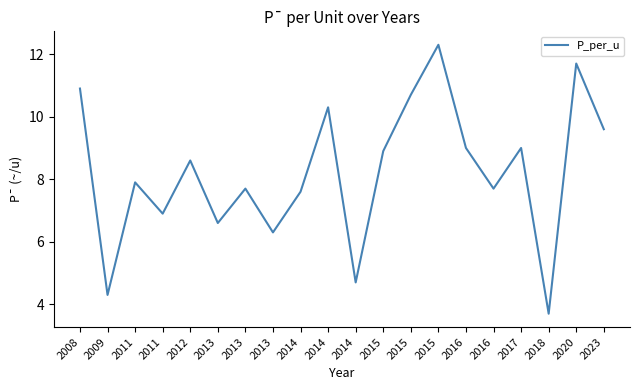

At which category does the data reach its first local peak?

2011